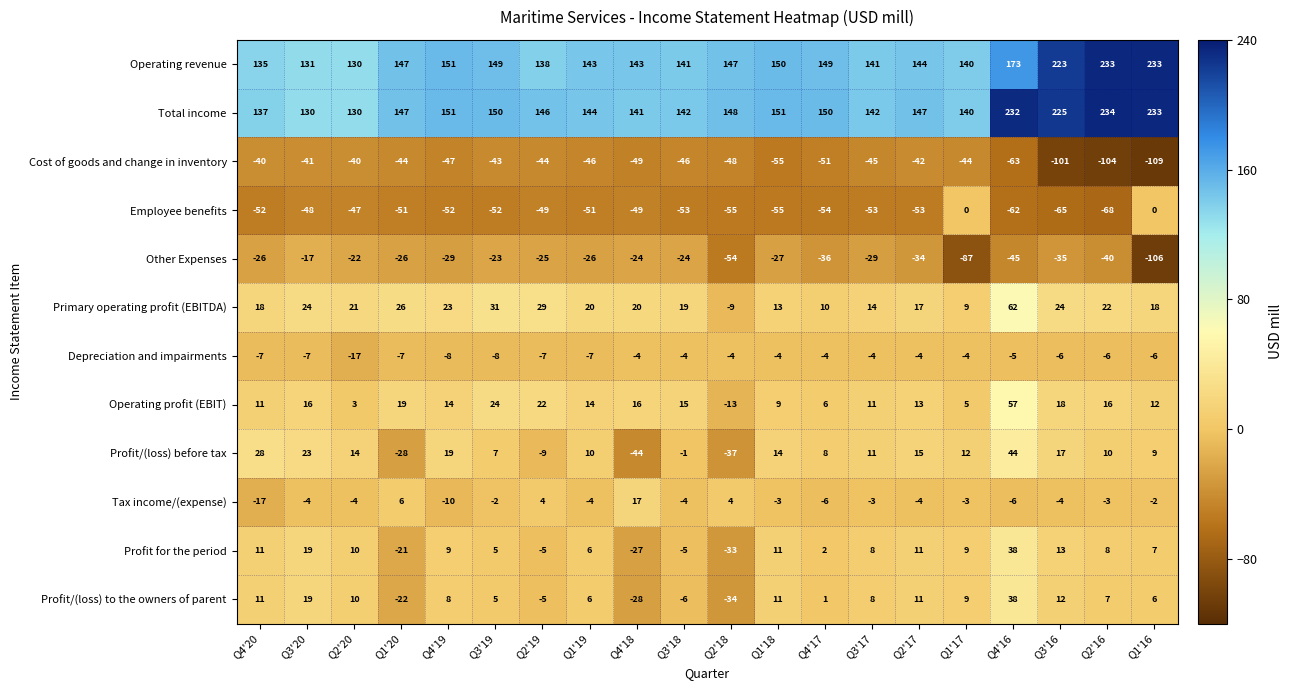

What is the difference between the maximum and second lowest values in the Total income series?

104